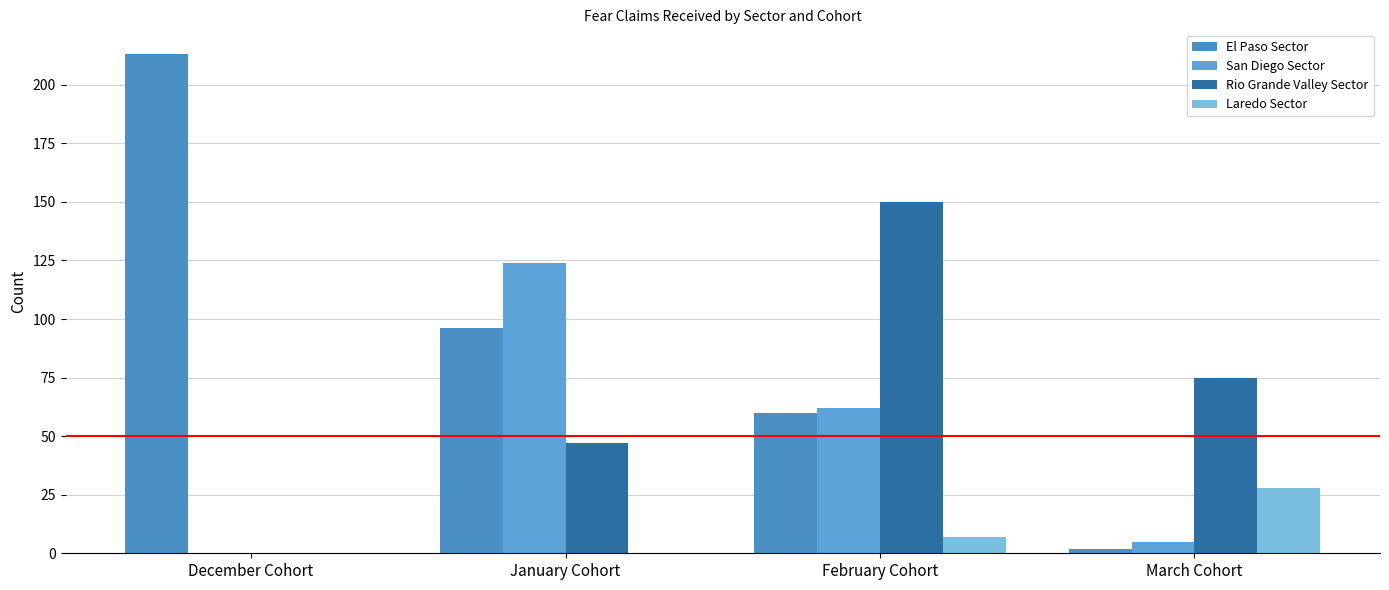

True or false: Rio Grande Valley Sector has a value of 47 at January Cohort.

True